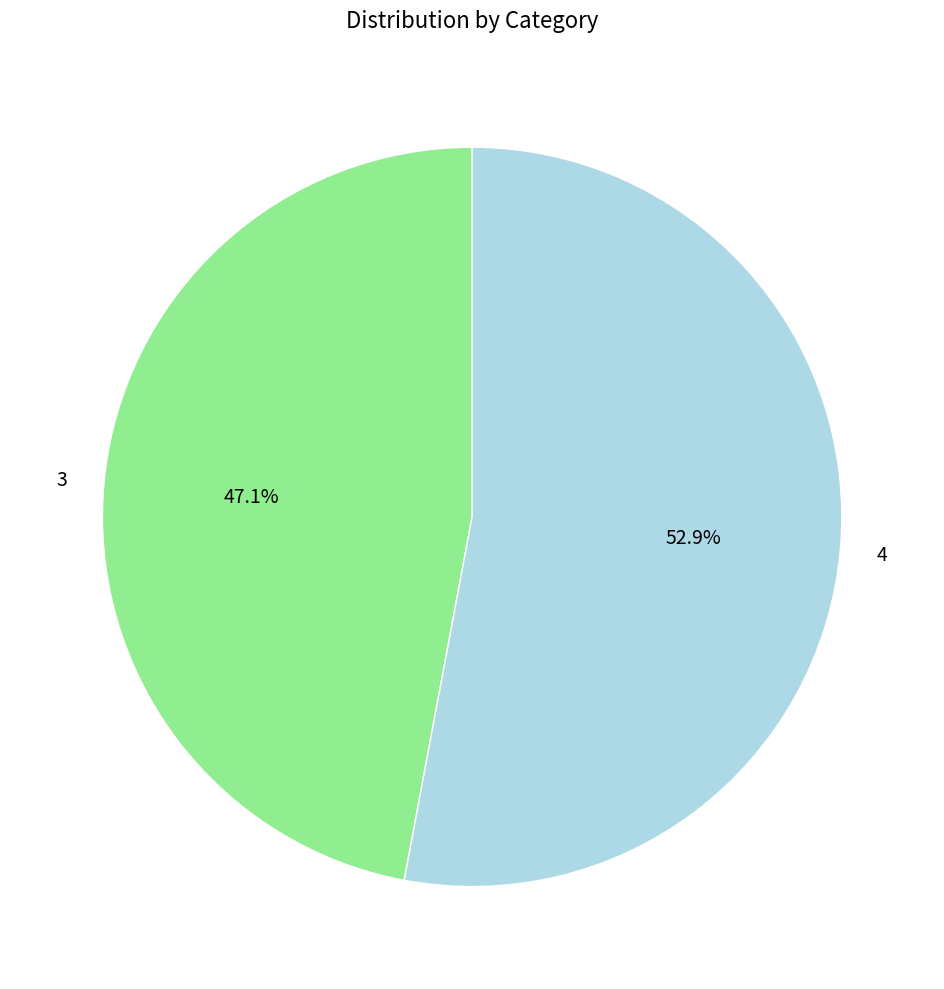

Rank the categories by value from lowest to highest.

3, 4